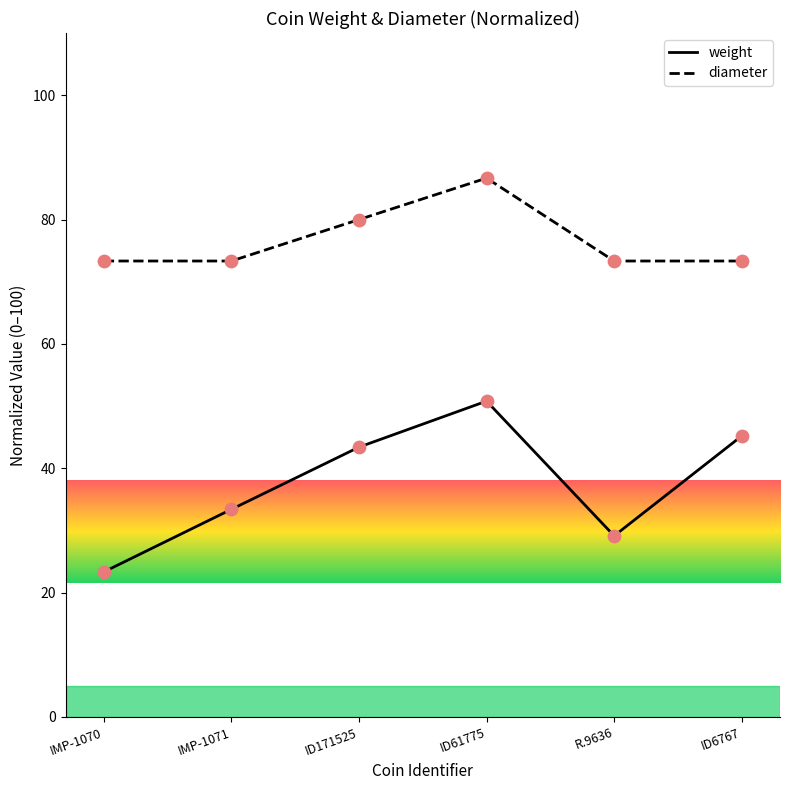

Which series has the largest total across all categories?

diameter